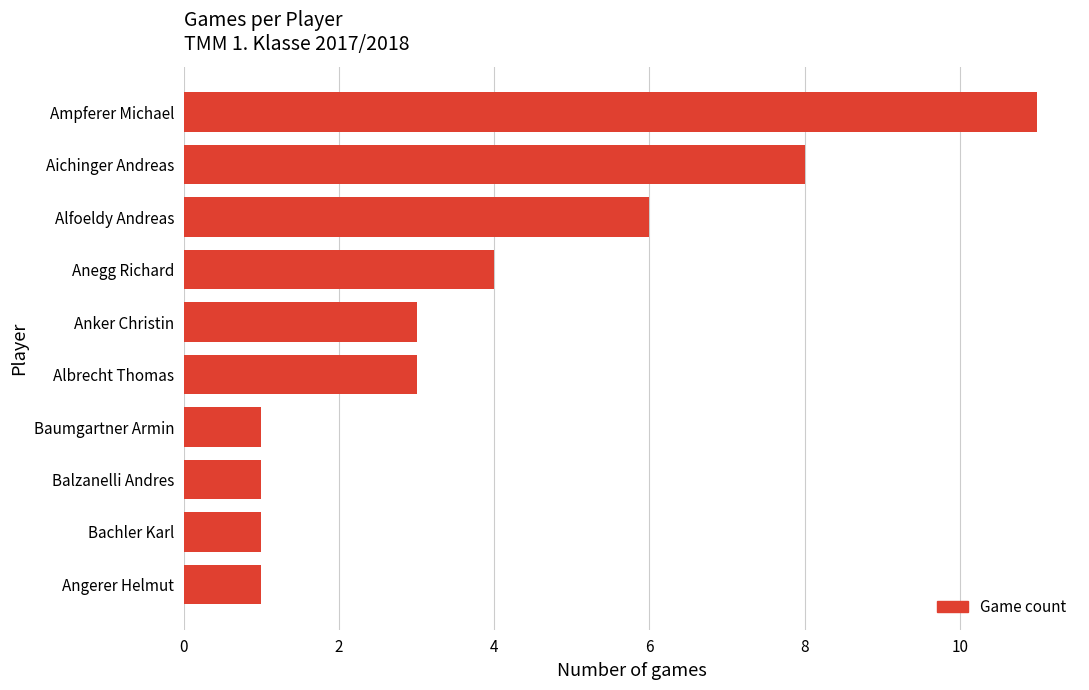

True or false: the data shows 1 at Anker Christin.

False